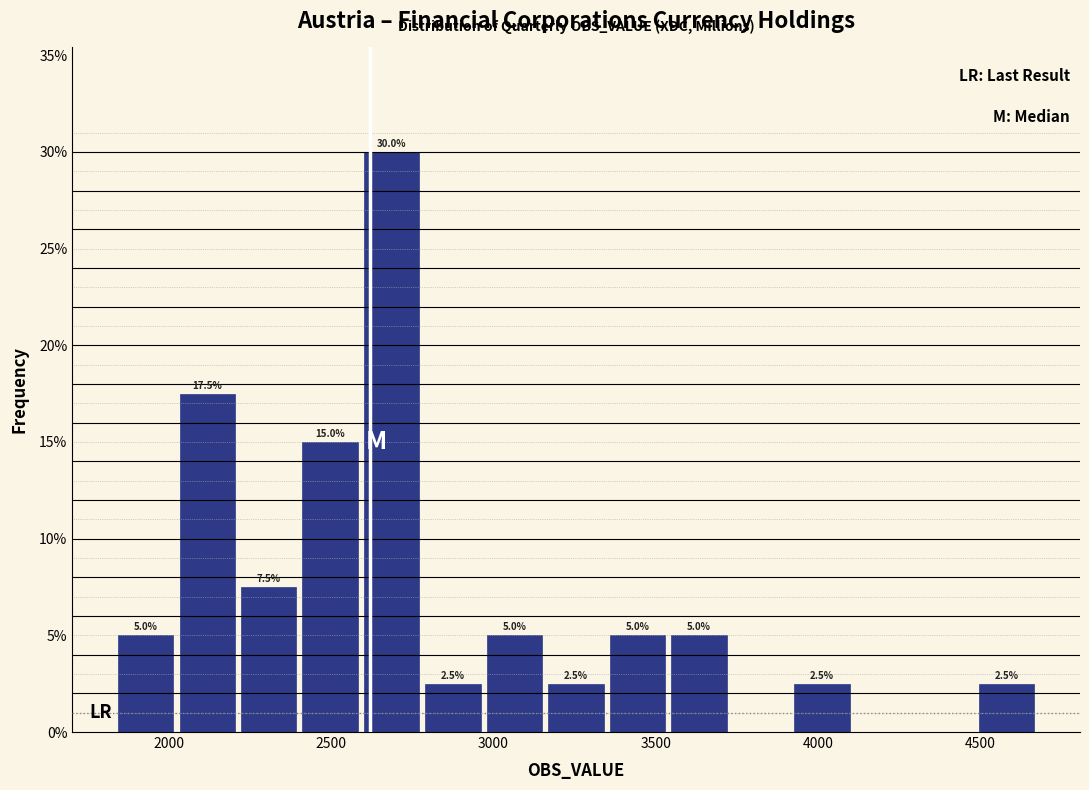

Read against the x-axis, roughly where is the centre of the tallest bar?

2700